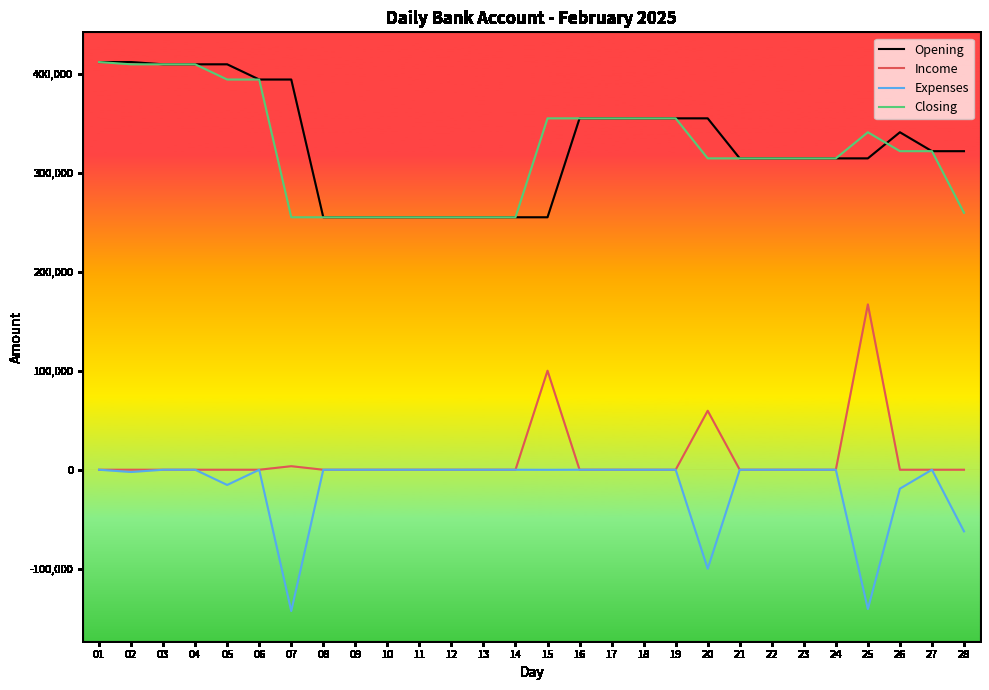

What is the greatest value displayed?

411783.7